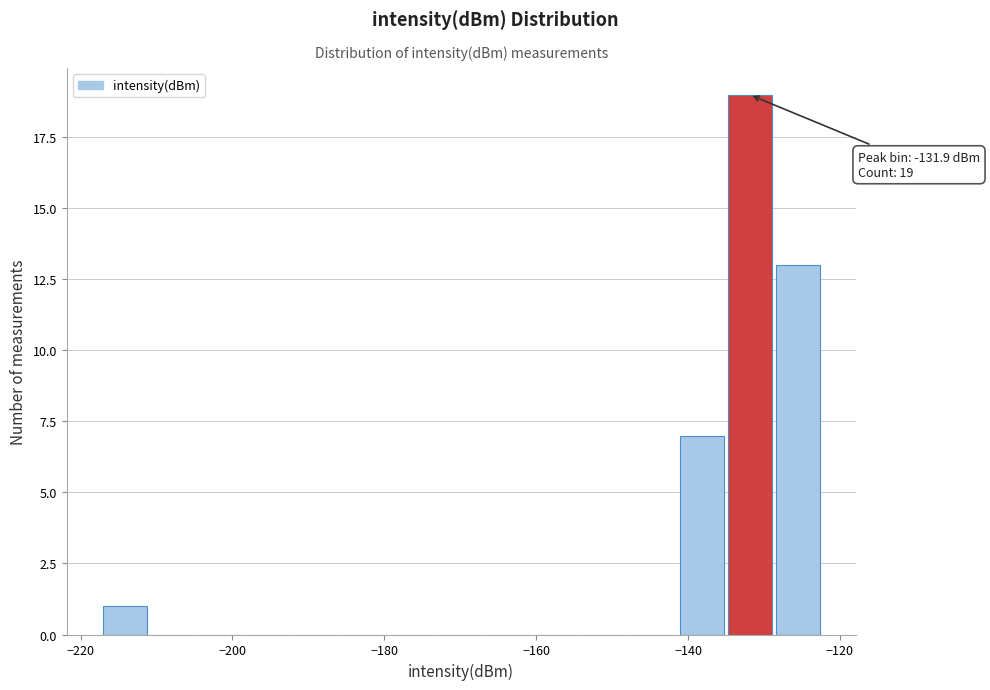

Read against the x-axis, roughly where is the centre of the tallest bar?

-132